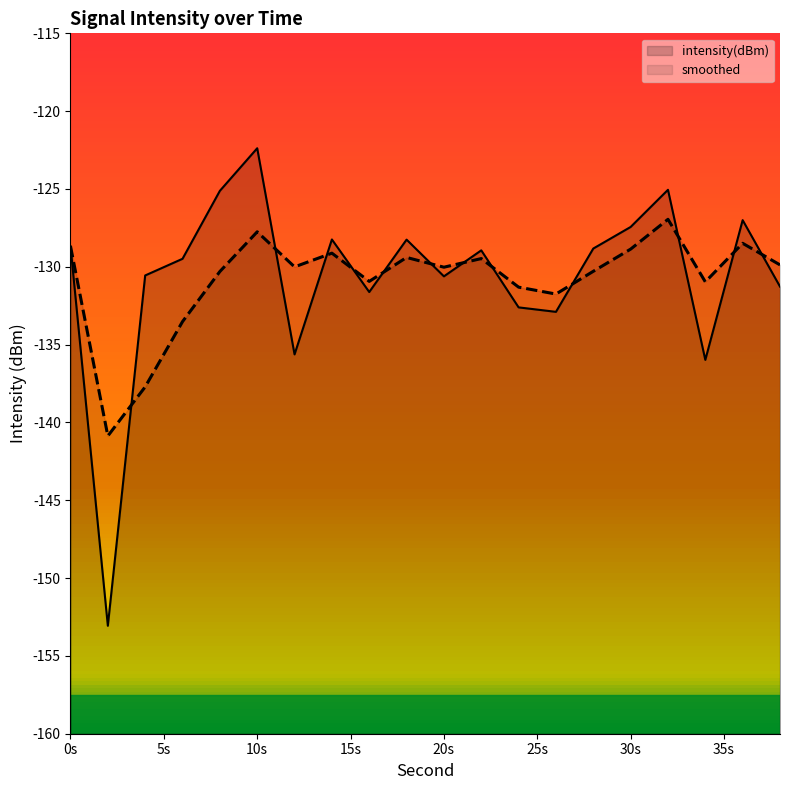

Between 32 and 36, which series saw the biggest shift?

intensity(dBm)